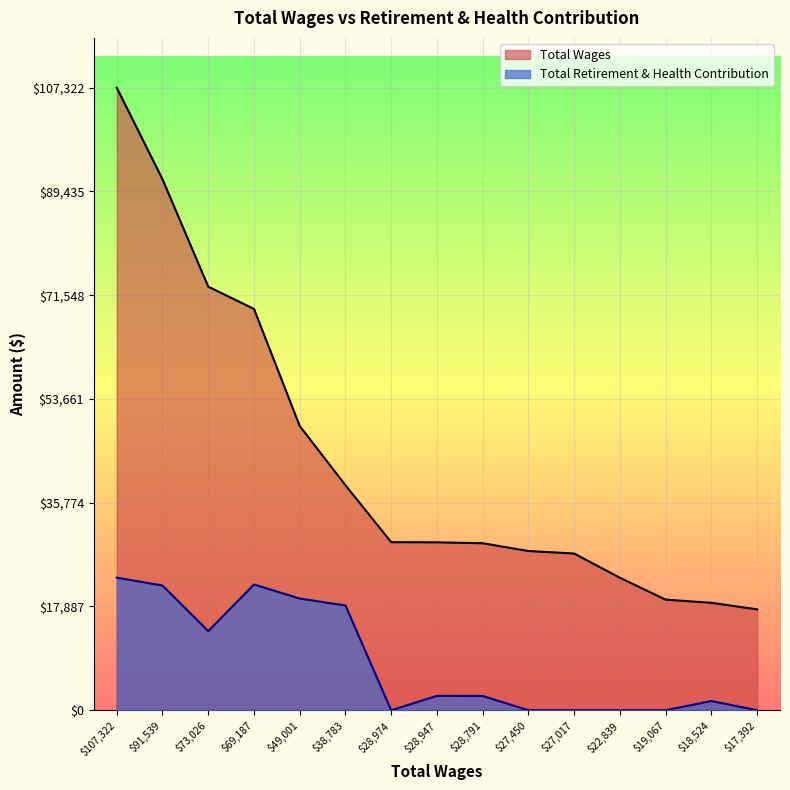

Reading left to right, list all the values displayed in this chart.

Total Wages: 107322=107322	91539=91539	73026=73026	69187=69187	49001=49001	38783=38783	28974=28974	28947=28947	28791=28791	27450=27450	27017=27017	22839=22839	19067=19067	18524=18524	17392=17392
Total Retirement & Health Contribution: 107322=22856	91539=21499	73026=13644	69187=21676	49001=19256	38783=18054	28974=0	28947=2483	28791=2464	27450=0	27017=0	22839=0	19067=0	18524=1586	17392=0